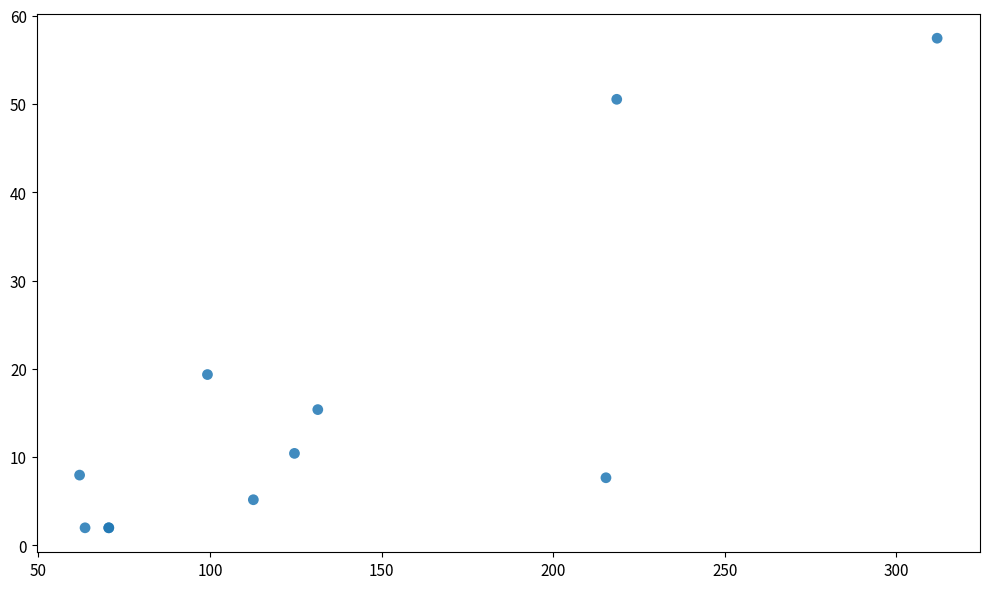

What Y value in the scatter plot is closest to 29?

19.4